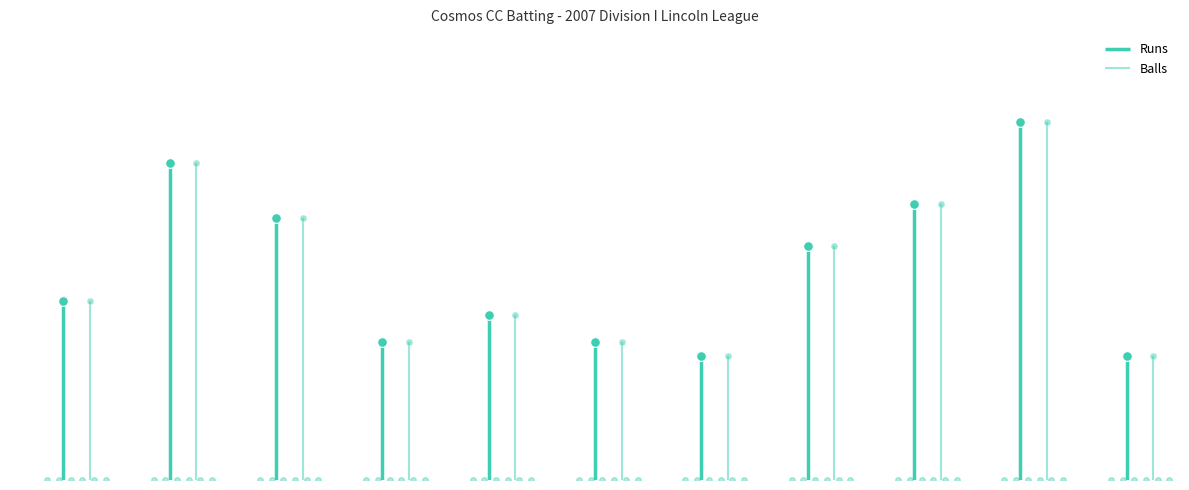

What is the sum of the Runs values at Reggie Mathew and Praveen Boinapalli?

29